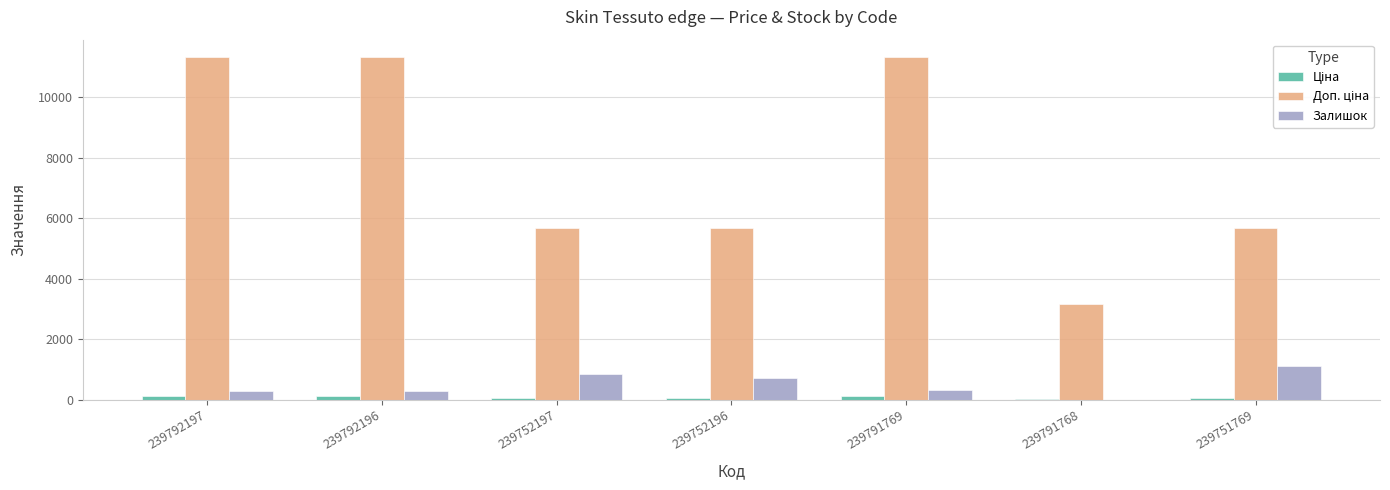

How many categories are shown in the chart?

7